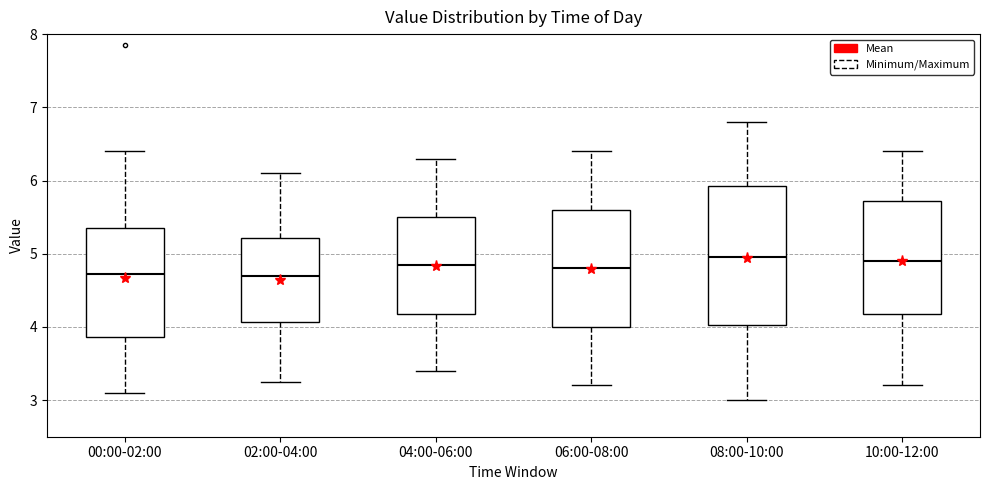

Reading left to right, transcribe this box plot: for each box, give where its median line is, the range the box spans, and where its two whiskers end, as read against the y-axis. The values are not printed on the chart, so give them approximately, as read against the axis.

00:00-02:00: median 4.7, box 3.9 to 5.3, whiskers 3.1 to 6.4
02:00-04:00: median 4.7, box 4.1 to 5.2, whiskers 3.3 to 6.1
04:00-06:00: median 4.9, box 4.2 to 5.5, whiskers 3.4 to 6.3
06:00-08:00: median 4.8, box 4.0 to 5.6, whiskers 3.2 to 6.4
08:00-10:00: median 5.0, box 4.0 to 5.9, whiskers 3.0 to 6.8
10:00-12:00: median 4.9, box 4.2 to 5.7, whiskers 3.2 to 6.4